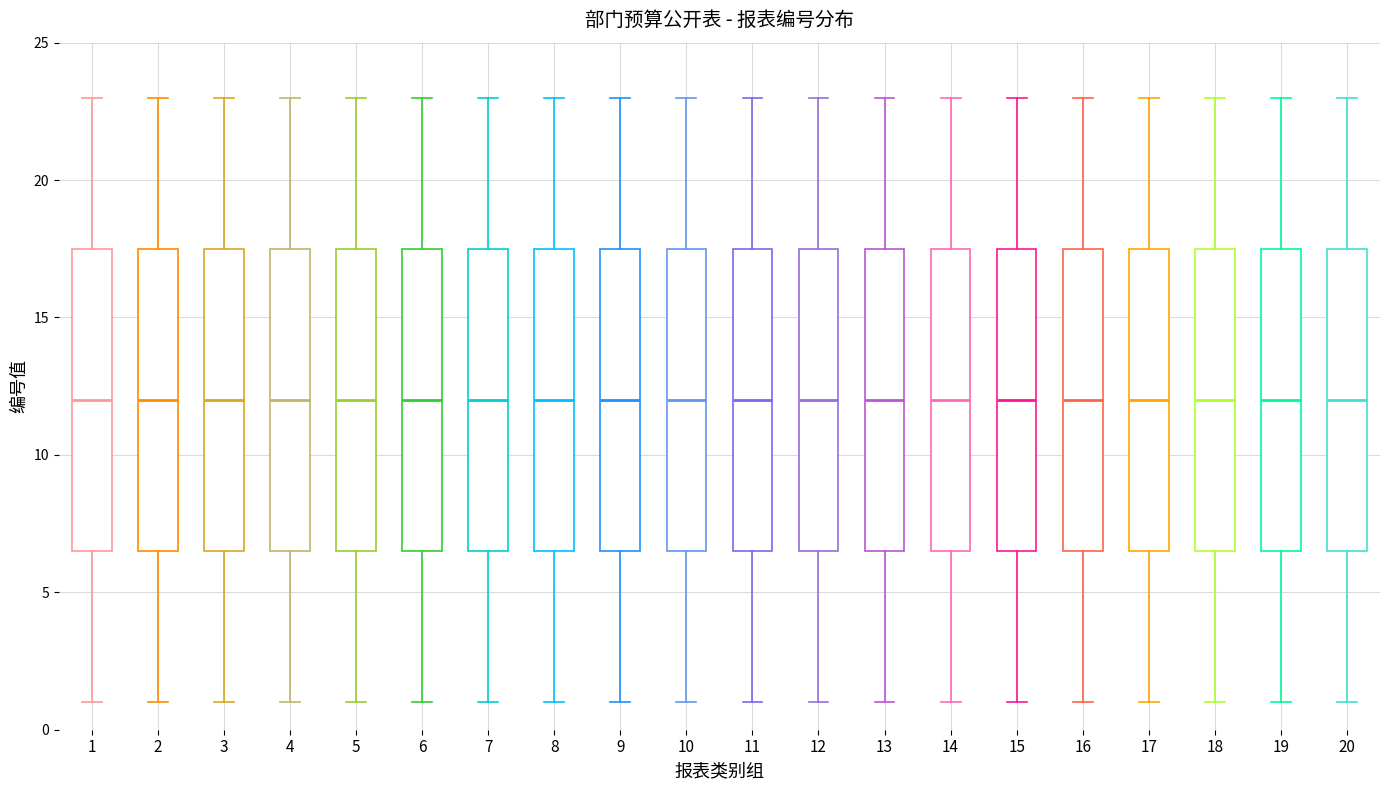

Reading left to right, read every box against the y-axis: the position of its median line, the range the box covers, and the ends of its whiskers. The values are not printed on the chart, so give them approximately, as read against the axis.

1: median 12.0, box 6.5 to 17.5, whiskers 1.0 to 23.0
2: median 12.0, box 6.5 to 17.5, whiskers 1.0 to 23.0
3: median 12.0, box 6.5 to 17.5, whiskers 1.0 to 23.0
4: median 12.0, box 6.5 to 17.5, whiskers 1.0 to 23.0
5: median 12.0, box 6.5 to 17.5, whiskers 1.0 to 23.0
6: median 12.0, box 6.5 to 17.5, whiskers 1.0 to 23.0
7: median 12.0, box 6.5 to 17.5, whiskers 1.0 to 23.0
8: median 12.0, box 6.5 to 17.5, whiskers 1.0 to 23.0
9: median 12.0, box 6.5 to 17.5, whiskers 1.0 to 23.0
10: median 12.0, box 6.5 to 17.5, whiskers 1.0 to 23.0
11: median 12.0, box 6.5 to 17.5, whiskers 1.0 to 23.0
12: median 12.0, box 6.5 to 17.5, whiskers 1.0 to 23.0
13: median 12.0, box 6.5 to 17.5, whiskers 1.0 to 23.0
14: median 12.0, box 6.5 to 17.5, whiskers 1.0 to 23.0
15: median 12.0, box 6.5 to 17.5, whiskers 1.0 to 23.0
16: median 12.0, box 6.5 to 17.5, whiskers 1.0 to 23.0
17: median 12.0, box 6.5 to 17.5, whiskers 1.0 to 23.0
18: median 12.0, box 6.5 to 17.5, whiskers 1.0 to 23.0
19: median 12.0, box 6.5 to 17.5, whiskers 1.0 to 23.0
20: median 12.0, box 6.5 to 17.5, whiskers 1.0 to 23.0